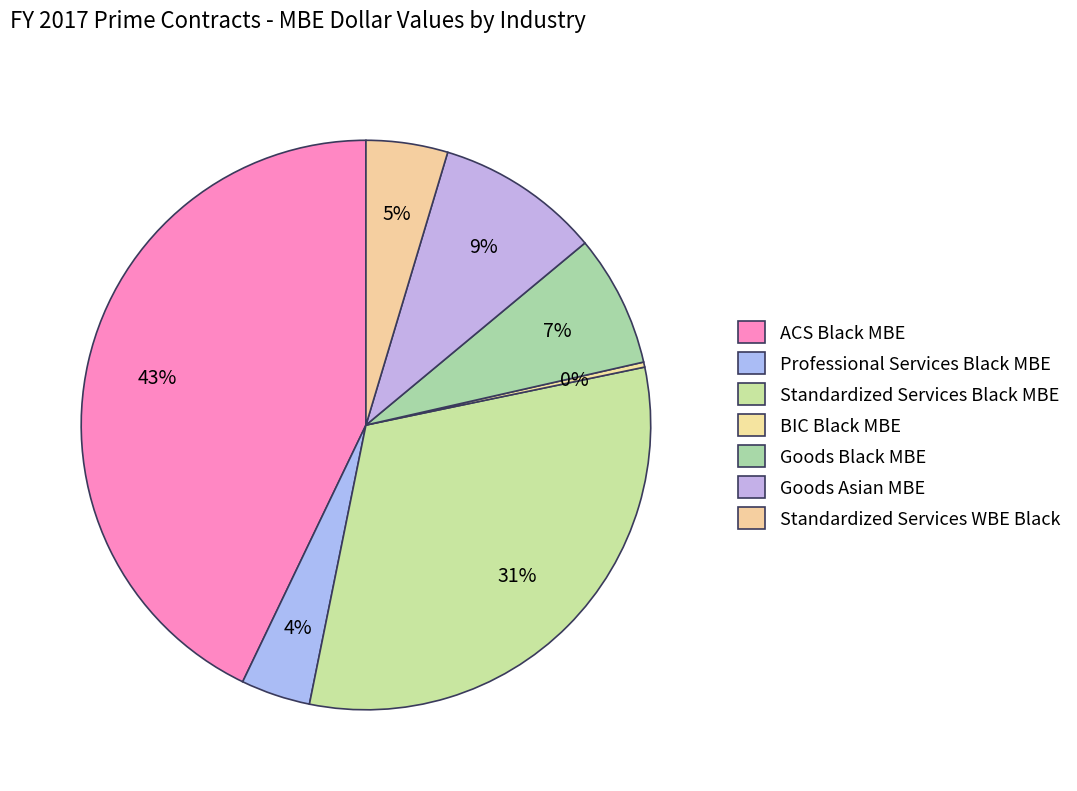

What is the largest slice in the pie chart?

ACS Black MBE